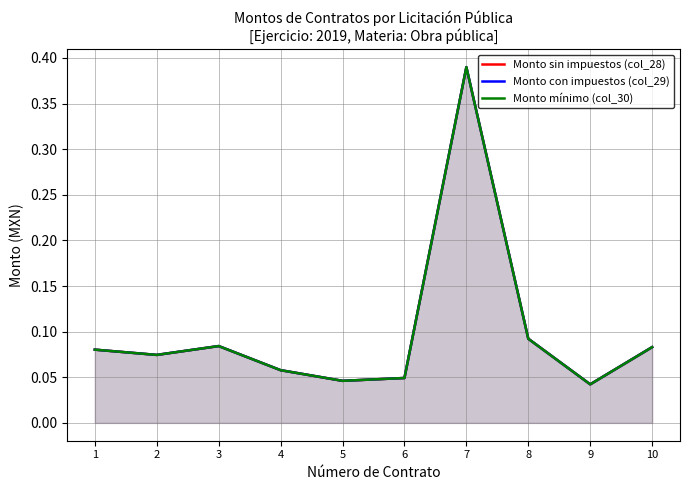

True or false: Monto sin impuestos (col_28) has a value of 0.0 at 10.

False